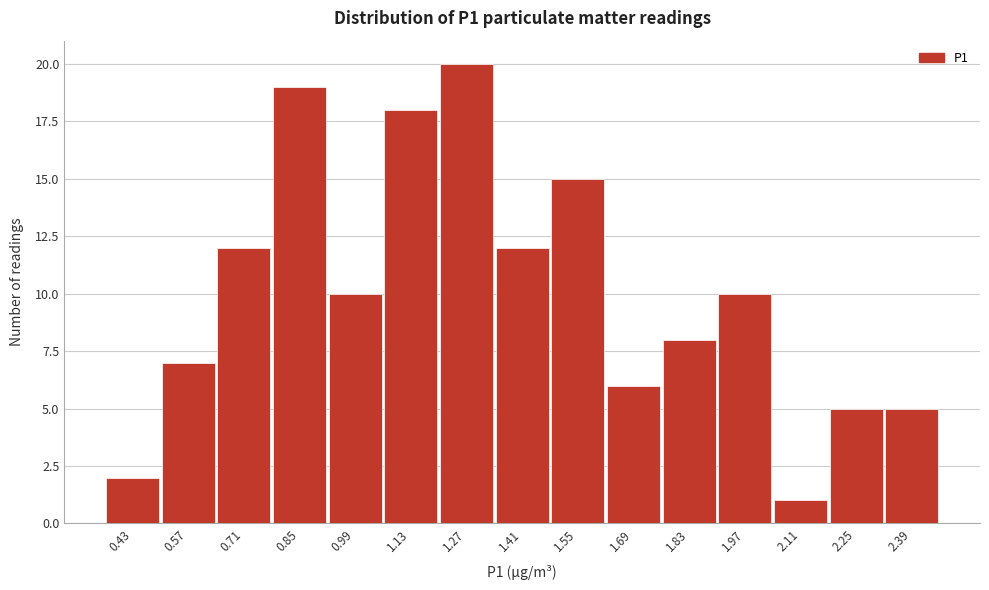

Reading left to right, list all the values displayed in this chart.

2	7	12	19	10	18	20	12	15	6	8	10	1	5	5